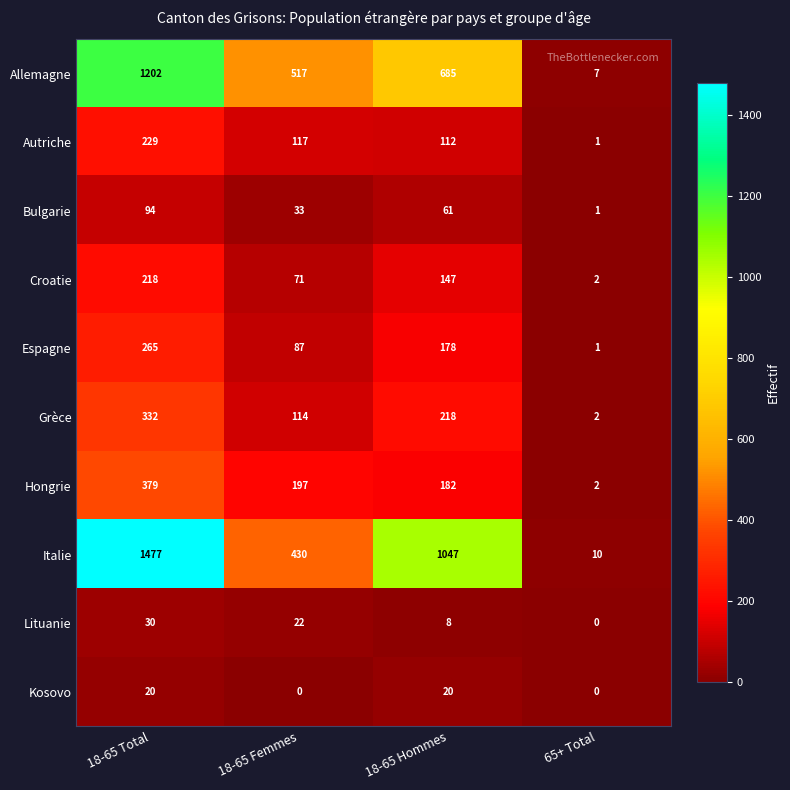

Count the Italie values in the range 430 to 1477.

3